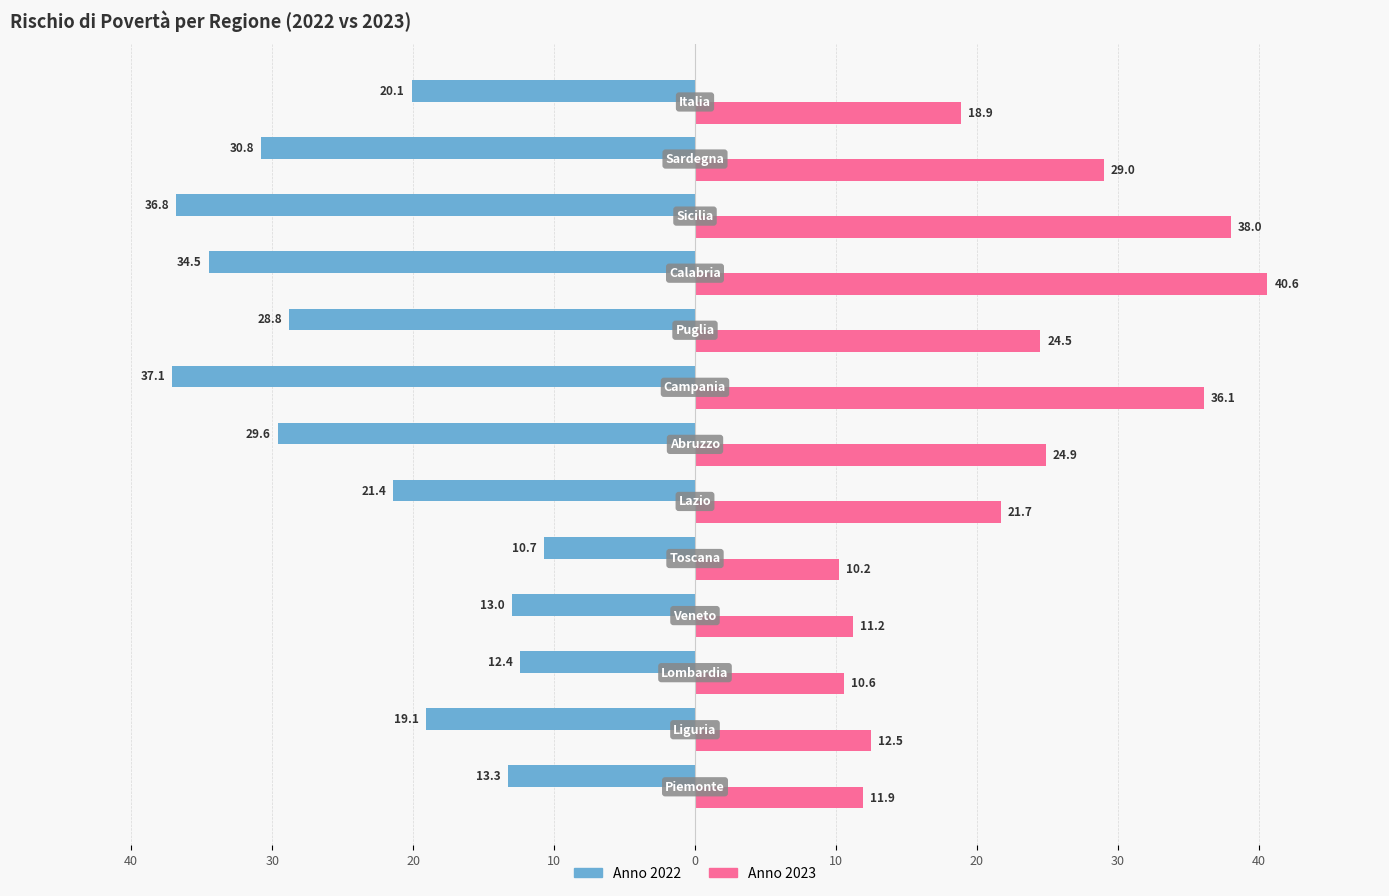

The value of Anno 2023 - Rischio di povertà at 10 is 11.2. True or false?

True